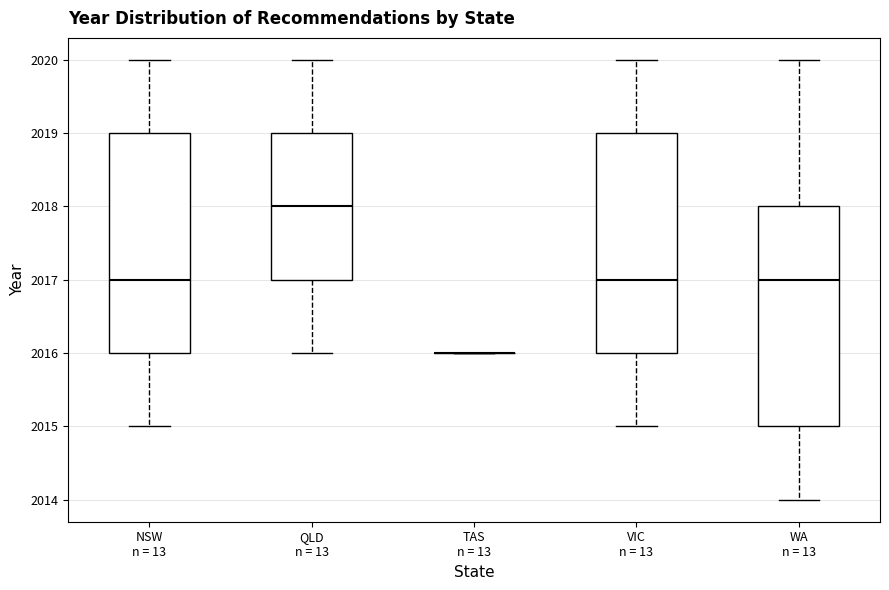

Where does the upper whisker of the box for NSW n = 13 end on the y-axis? The values are not printed on the chart, so give them approximately, as read against the axis.

2020